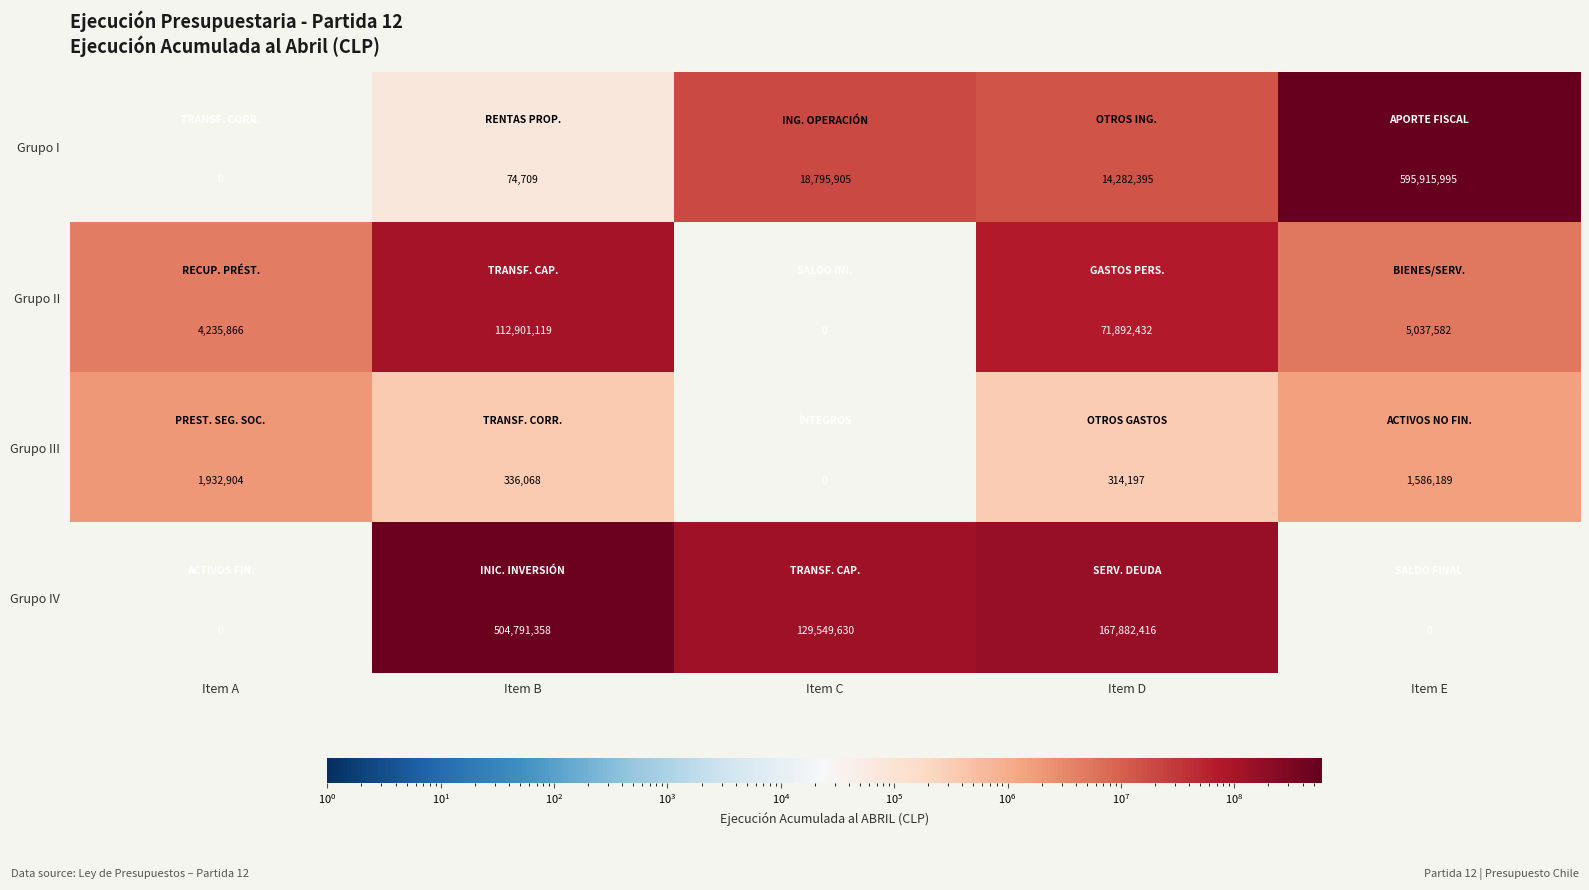

Reading left to right, list all the values displayed in this chart.

Grupo I: 0	74709	18795905	14282395	595915995
Grupo II: 4235866	112901119	0	71892432	5037582
Grupo III: 1932904	336068	0	314197	1586189
Grupo IV: 0	504791358	129549630	167882416	0